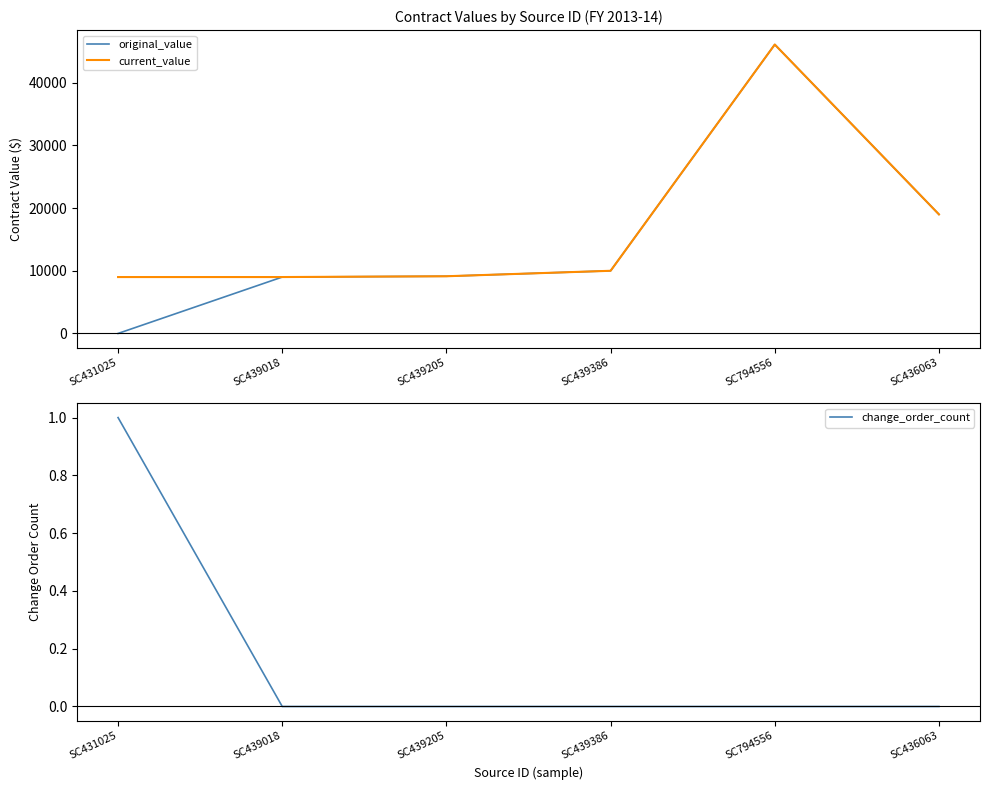

What is the value of the current_value point at the 2nd from the left?

9000.0